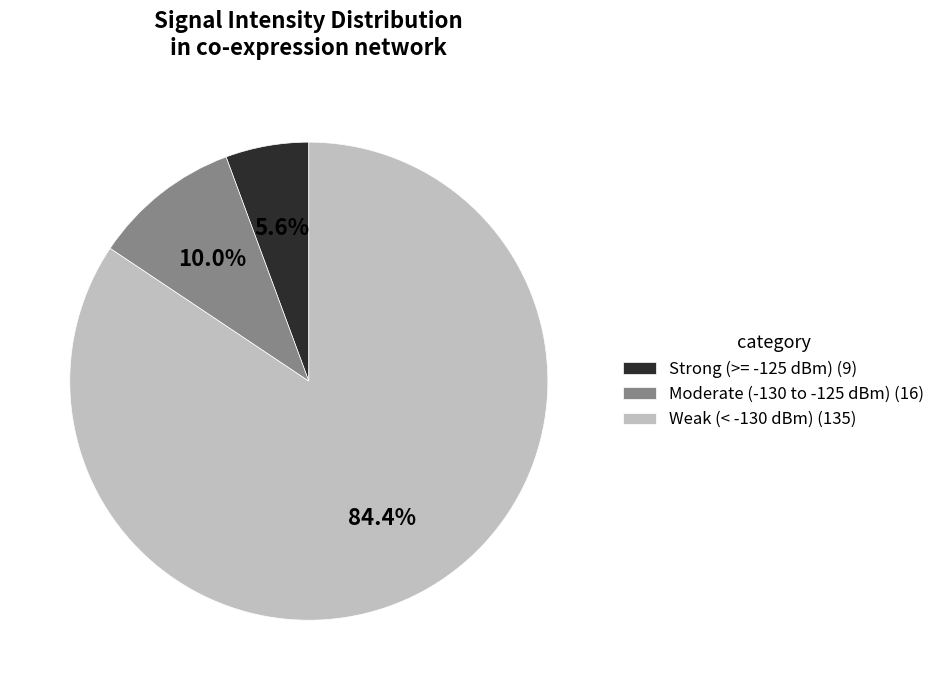

Count the number of slices in the pie.

3